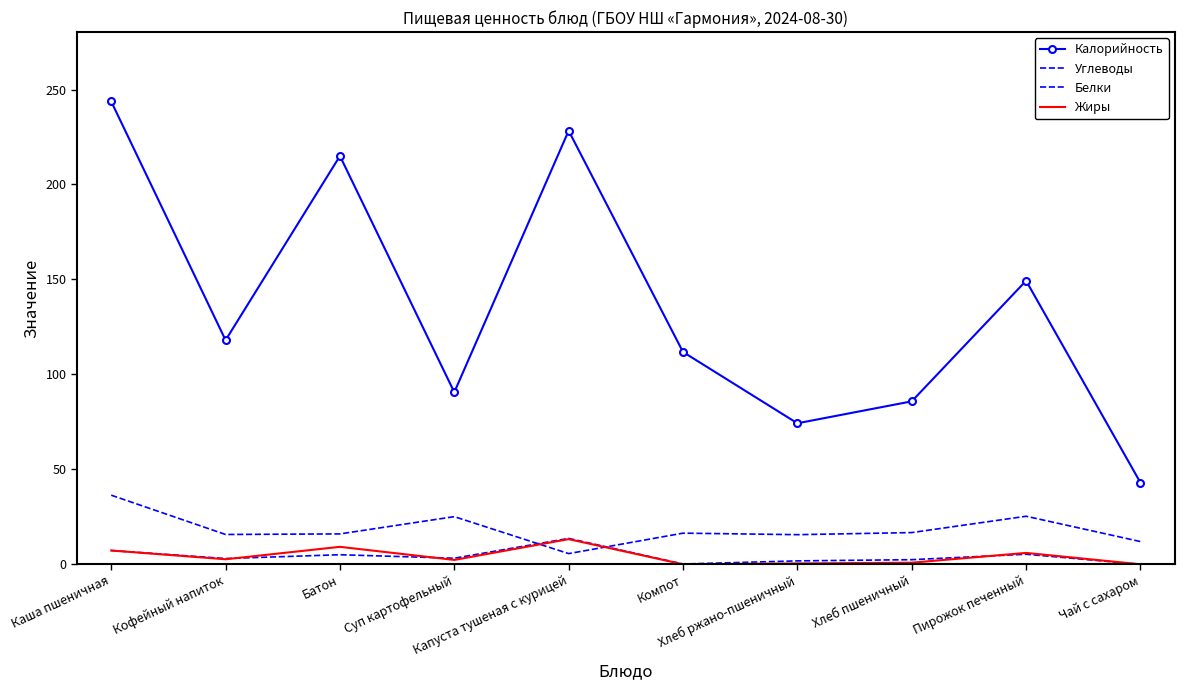

How many distinct data groups are displayed?

4